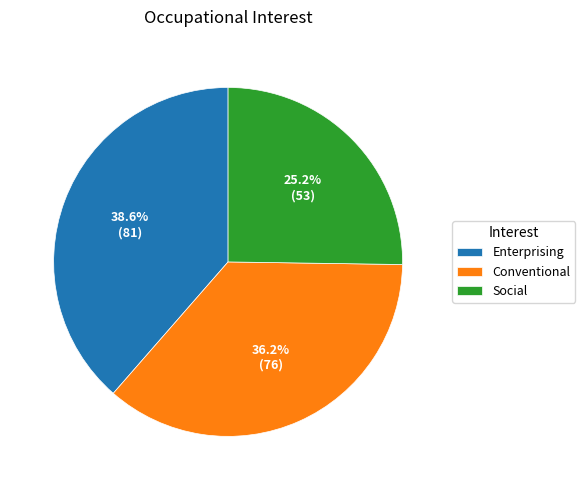

Rank the categories by value from lowest to highest.

Social, Conventional, Enterprising